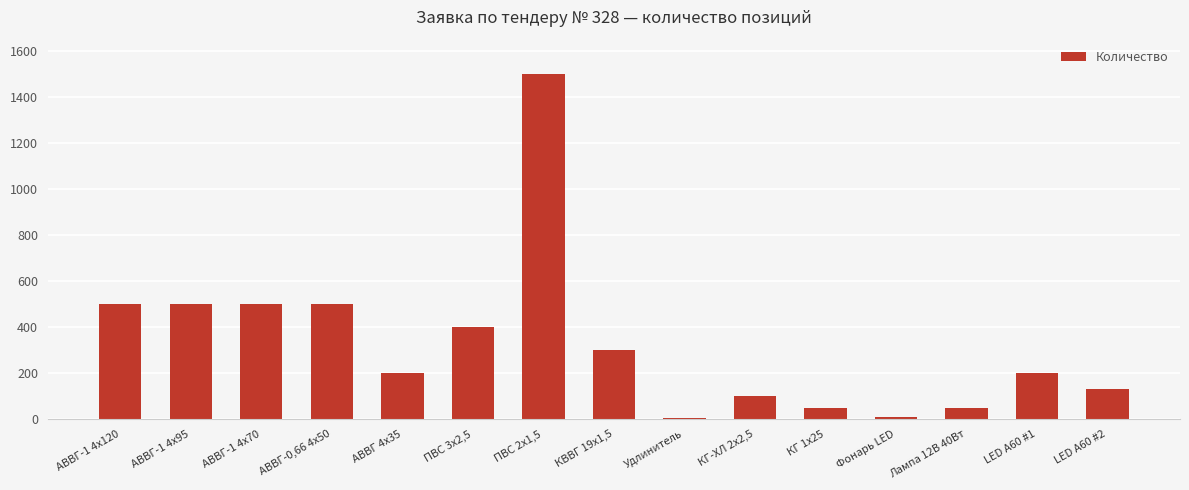

Count the number of categories in the chart.

15